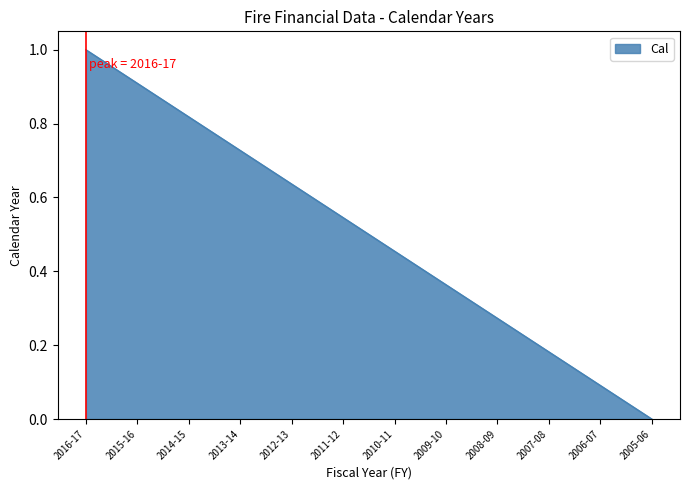

The chart shows a value of 1.7 at 2016-17. True or false?

False